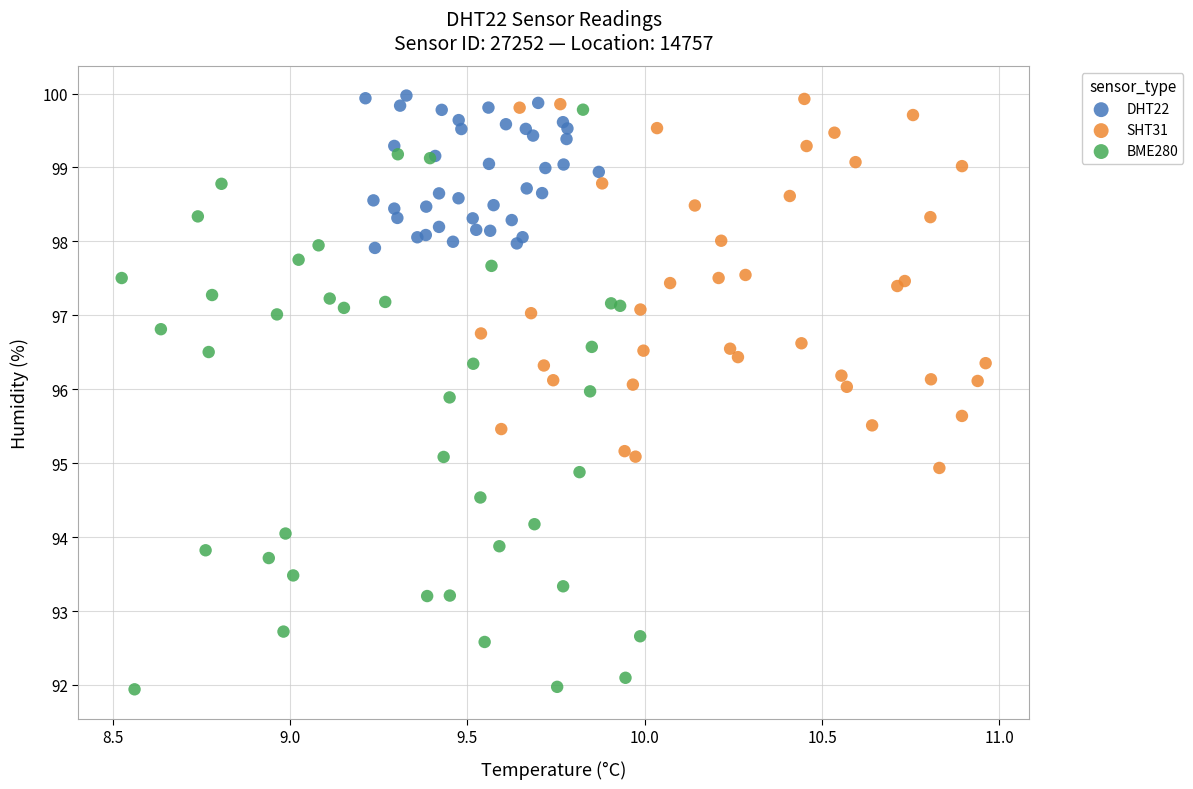

Which series contains the lowest Y value?

BME280